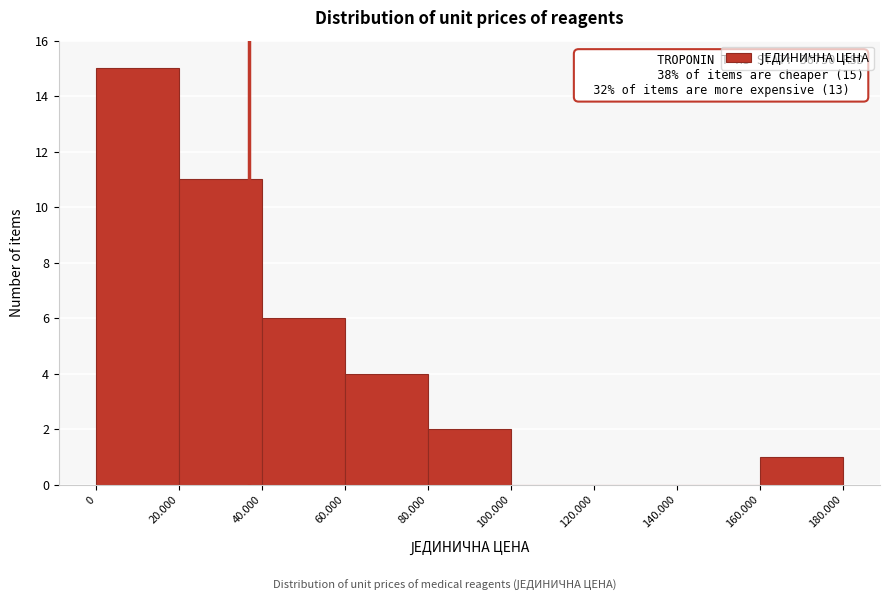

Reading right to left, extract all data points from this chart.

160.000=1	140.000=0	120.000=0	100.000=0	80.000=2	60.000=4	40.000=6	20.000=11	0=15